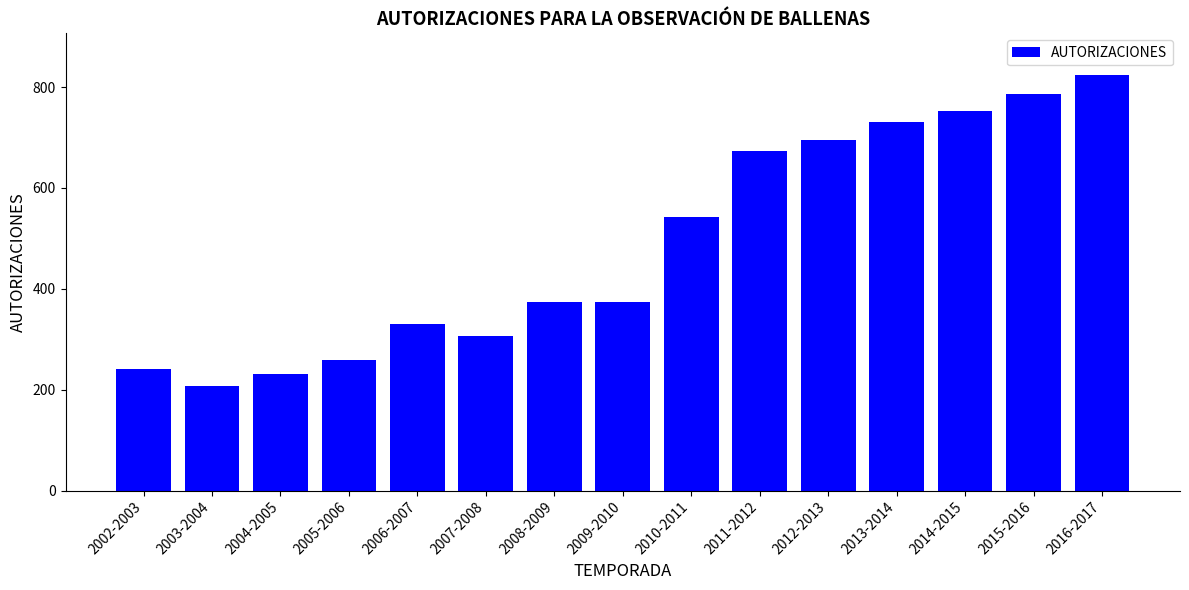

Reading left to right, what are all the values shown in this chart?

2002-2003=241	2003-2004=207	2004-2005=231	2005-2006=258	2006-2007=330	2007-2008=307	2008-2009=374	2009-2010=374	2010-2011=542	2011-2012=674	2012-2013=695	2013-2014=730	2014-2015=753	2015-2016=787	2016-2017=824